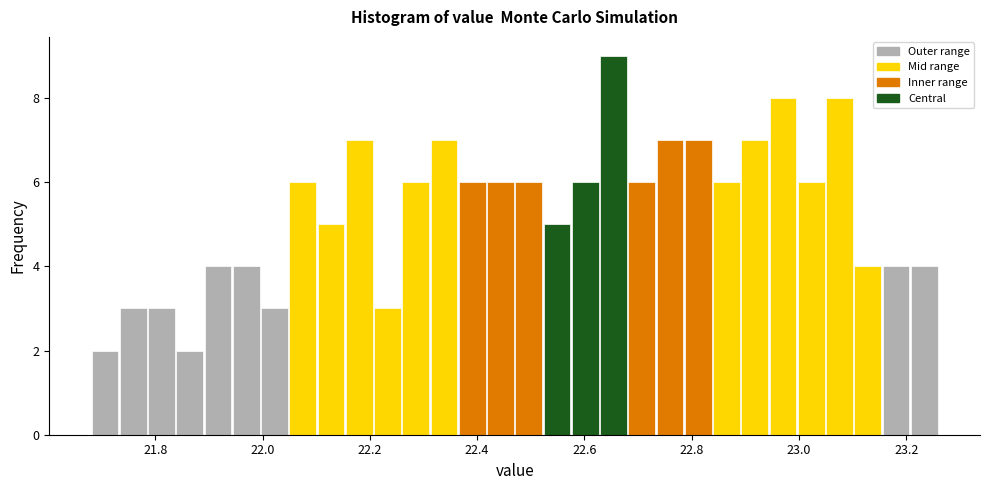

Read against the x-axis, roughly where is the centre of the tallest bar?

22.66